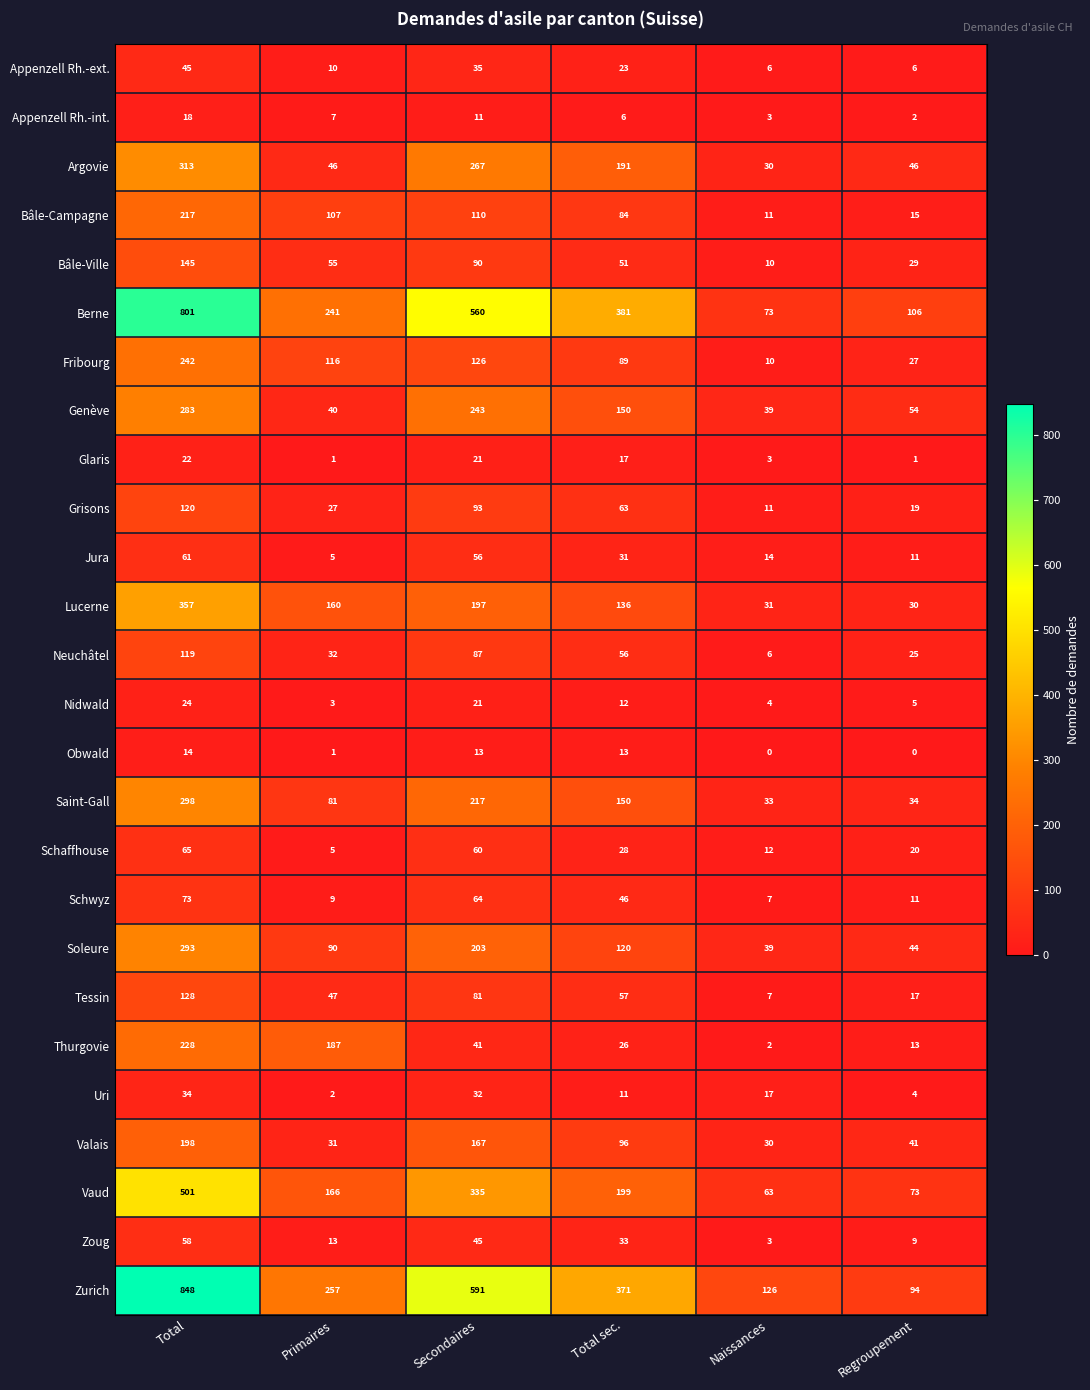

Rank the series by their maximum value, from lowest to highest.

Obwald, Appenzell Rh.-int., Glaris, Nidwald, Uri, Appenzell Rh.-ext., Zoug, Jura, Schaffhouse, Schwyz, Neuchâtel, Grisons, Tessin, Bâle-Ville, Valais, Bâle-Campagne, Thurgovie, Fribourg, Genève, Soleure, Saint-Gall, Argovie, Lucerne, Vaud, Berne, Zurich